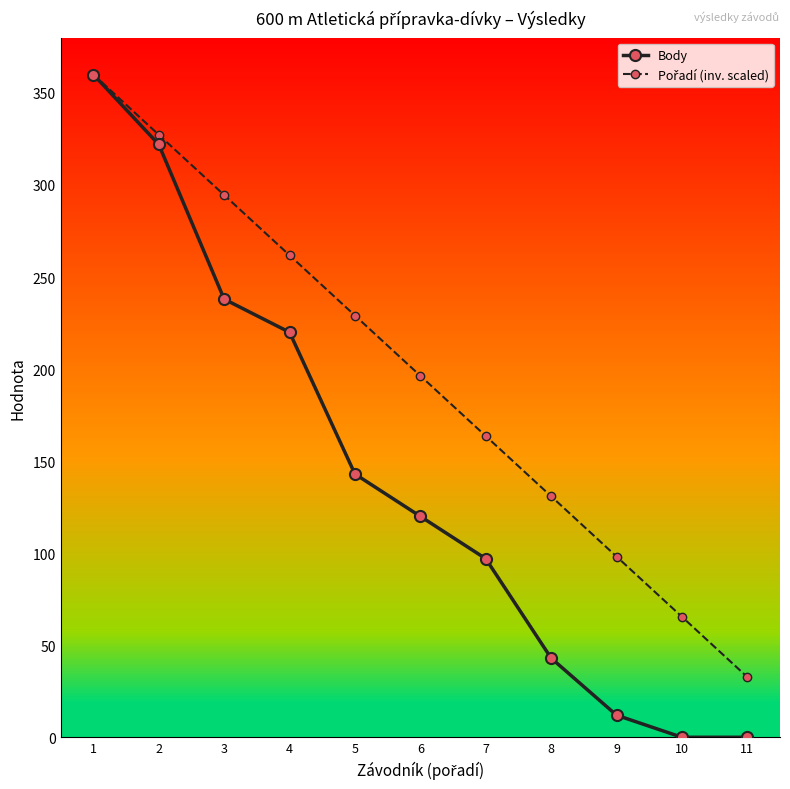

Which series has the largest range (max minus min)?

Body